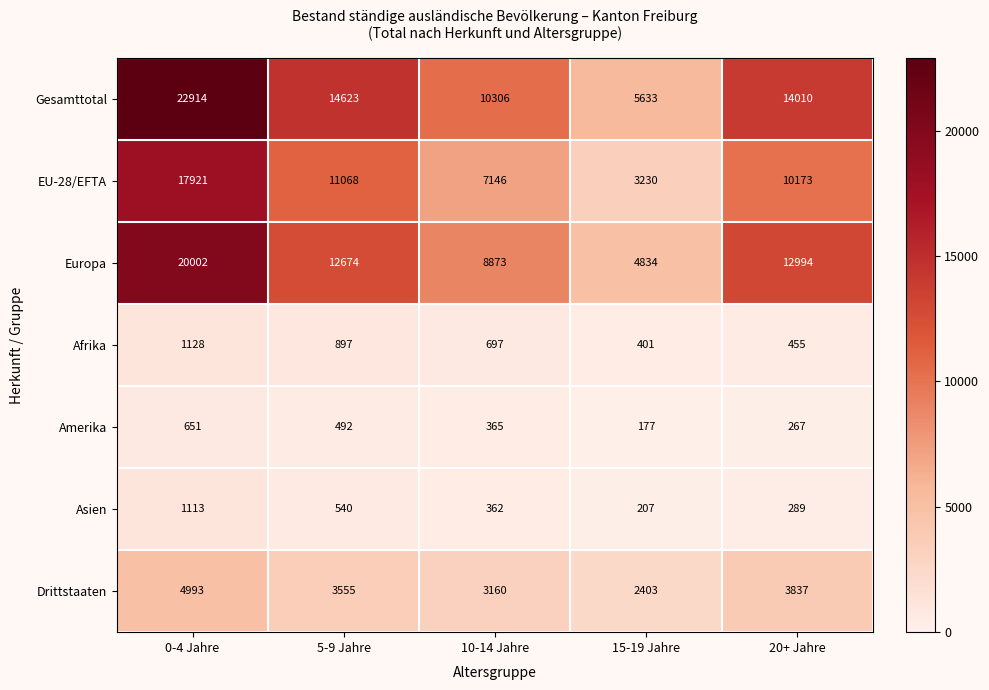

True or false: Drittstaaten has a value of 4993 at 0-4 Jahre.

True